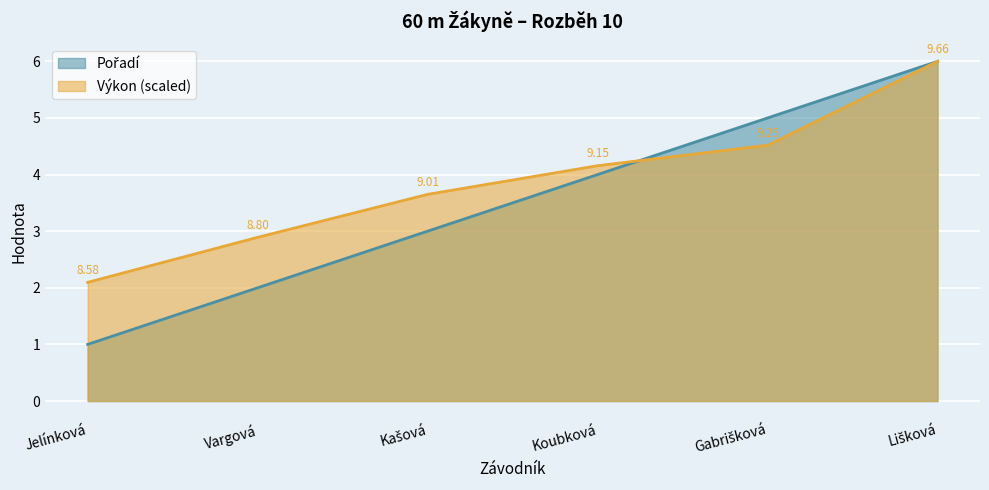

Rank the categories by Pořadí value from lowest to highest.

Jelínková, Vargová, Kašová, Koubková, Gabrišková, Lišková